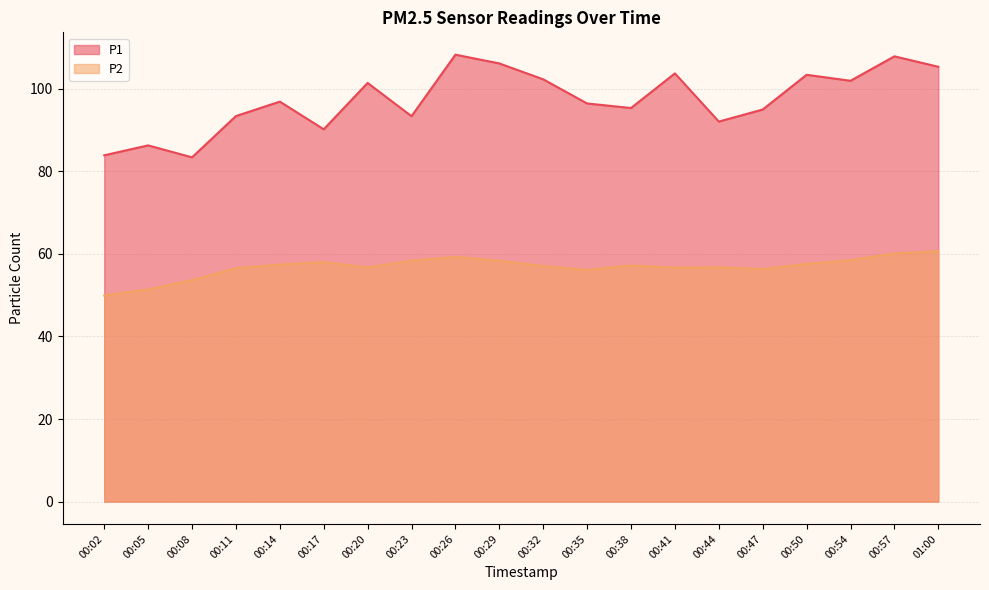

How many categories are shown in the chart?

20